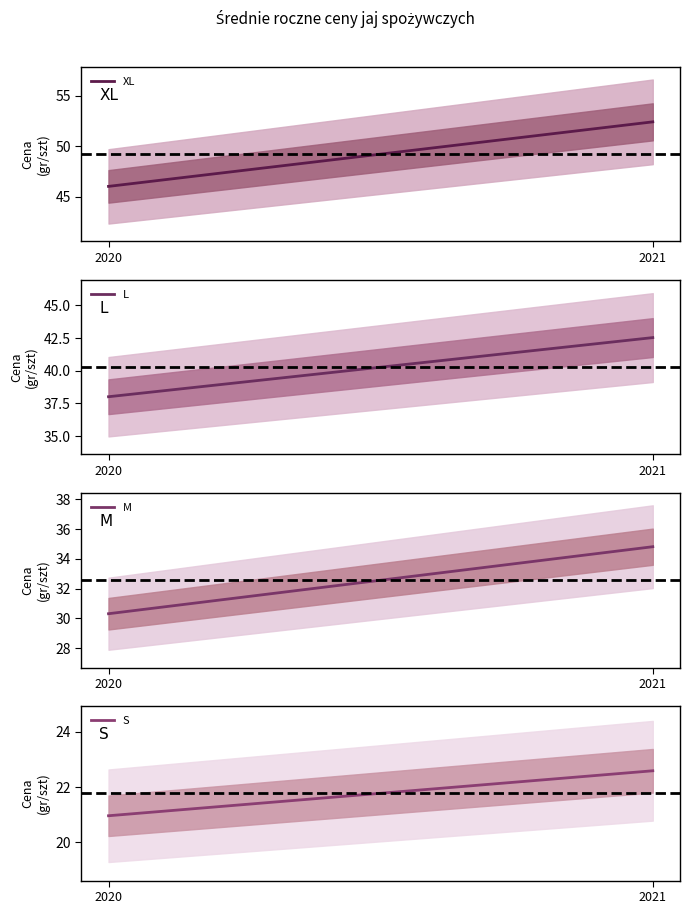

What is the maximum value for S?

22.6